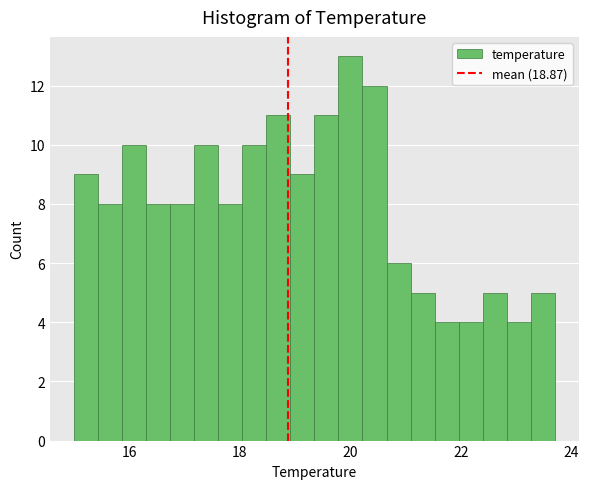

Read against the x-axis, roughly where is the centre of the tallest bar?

20.0